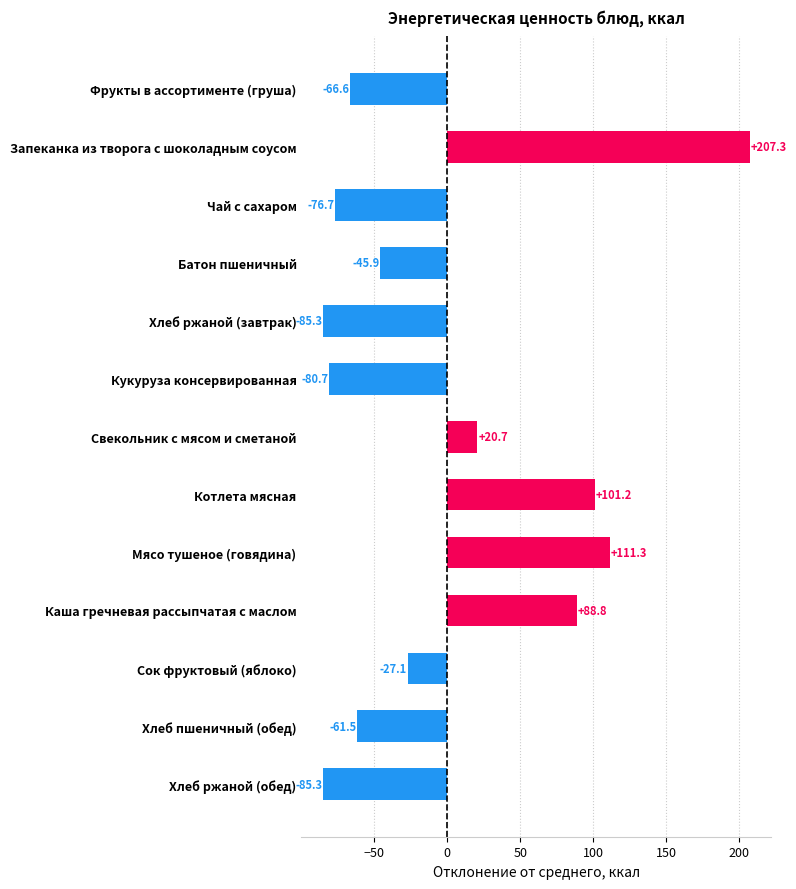

What is the smallest value displayed?

-85.3